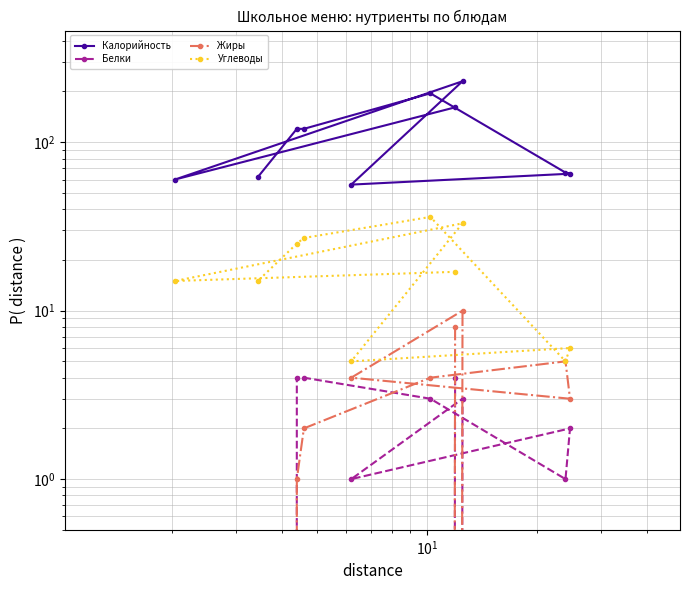

True or false: Углеводы has a value of 3 at $\mathdefault{10^{3}}$.

False